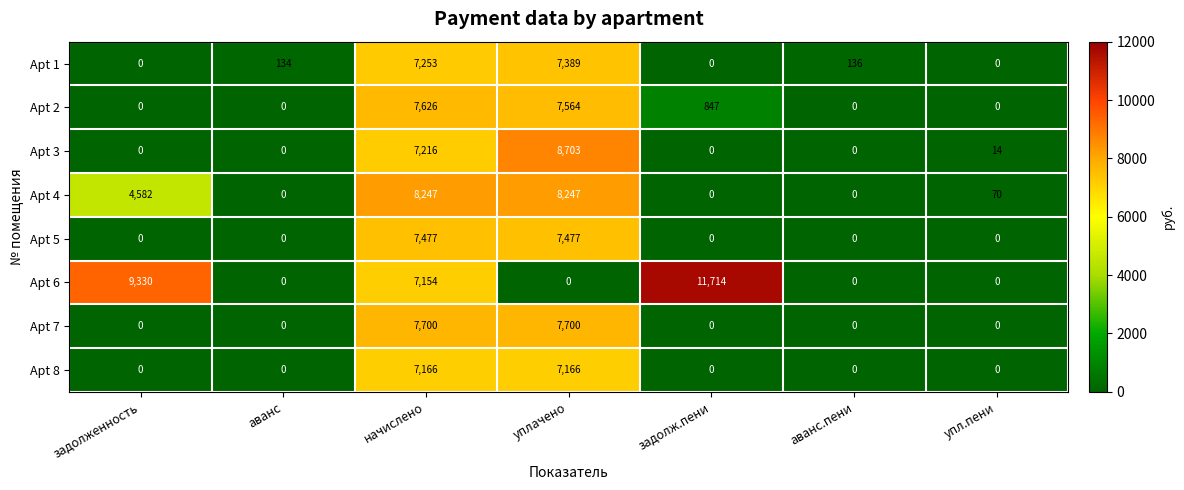

What is the difference between the Apt 4 values at уплачено and задолж.пени?

8247